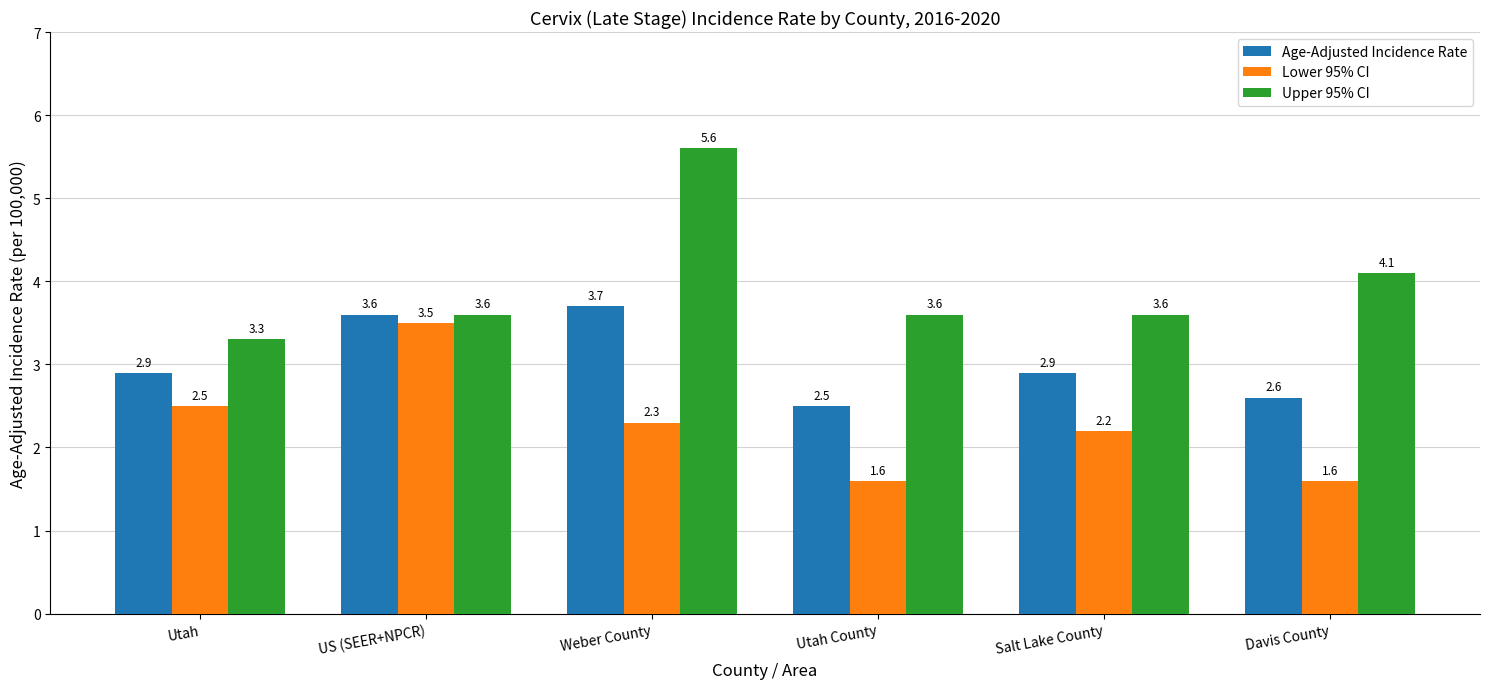

Which series has the largest total across all categories?

Upper 95% CI